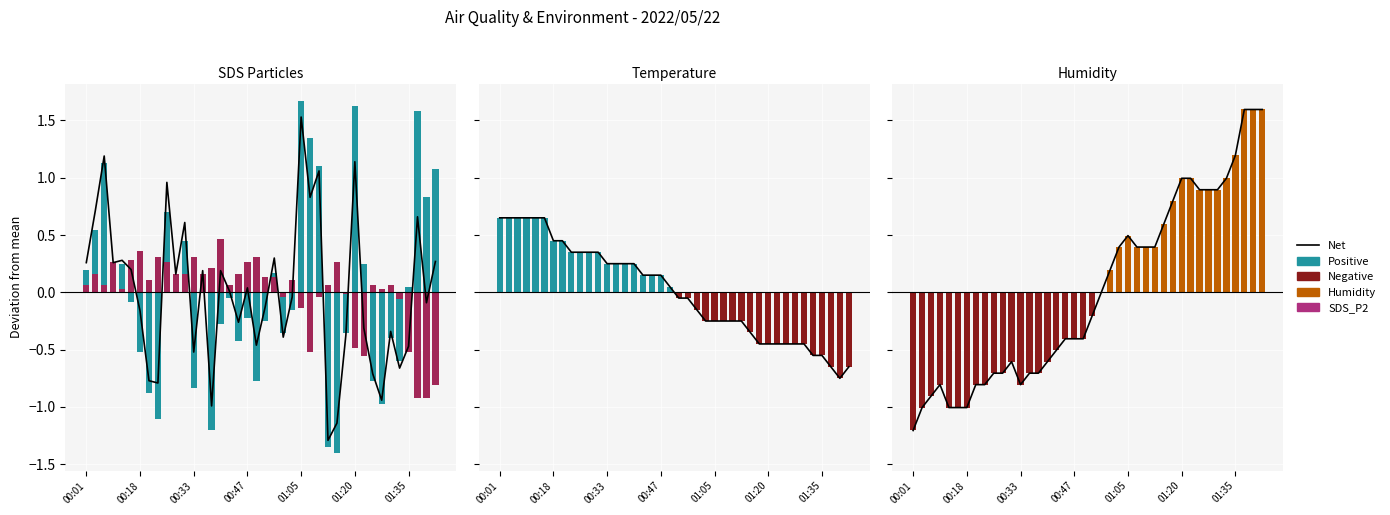

How many values in Temp are below zero?

20